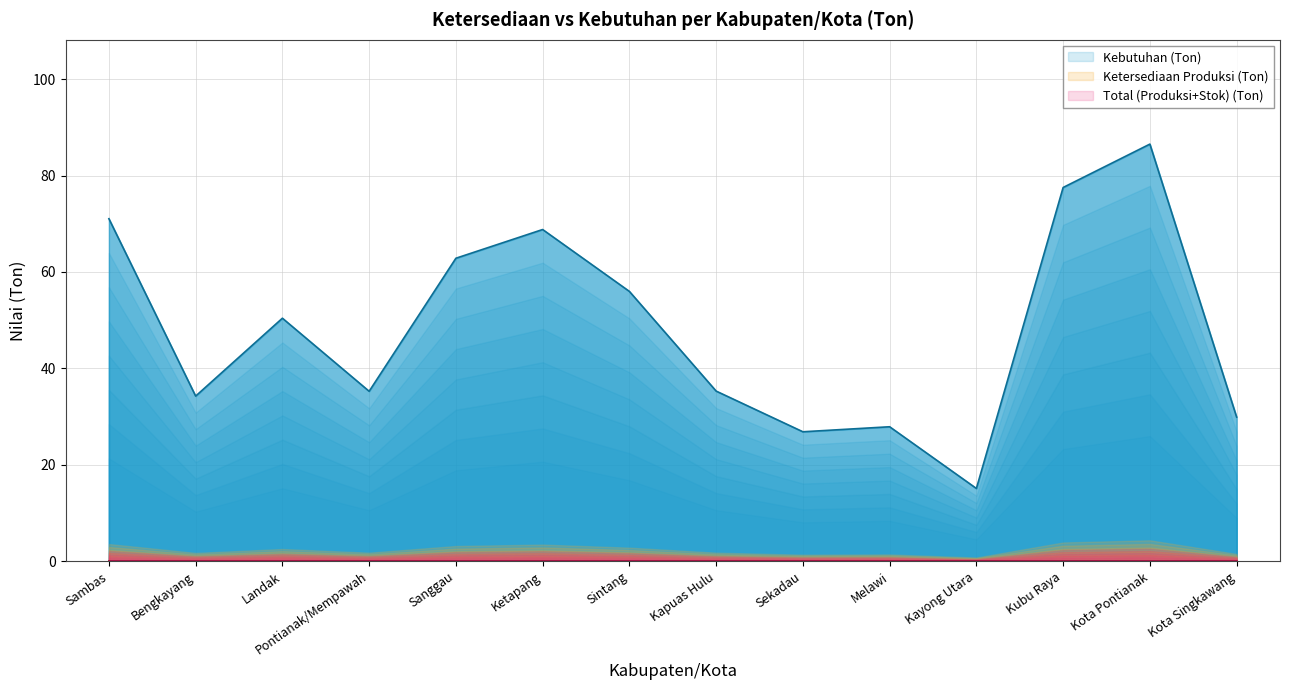

The Kebutuhan (Ton) series shows 90.9 at Sanggau. True or false?

False